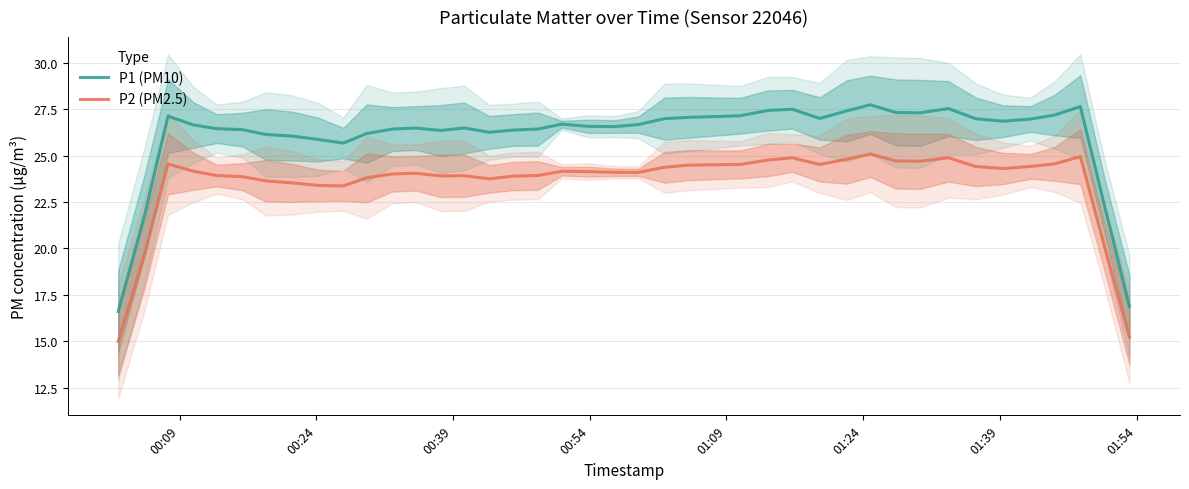

What is the minimum value for P2 (PM2.5)?

15.0